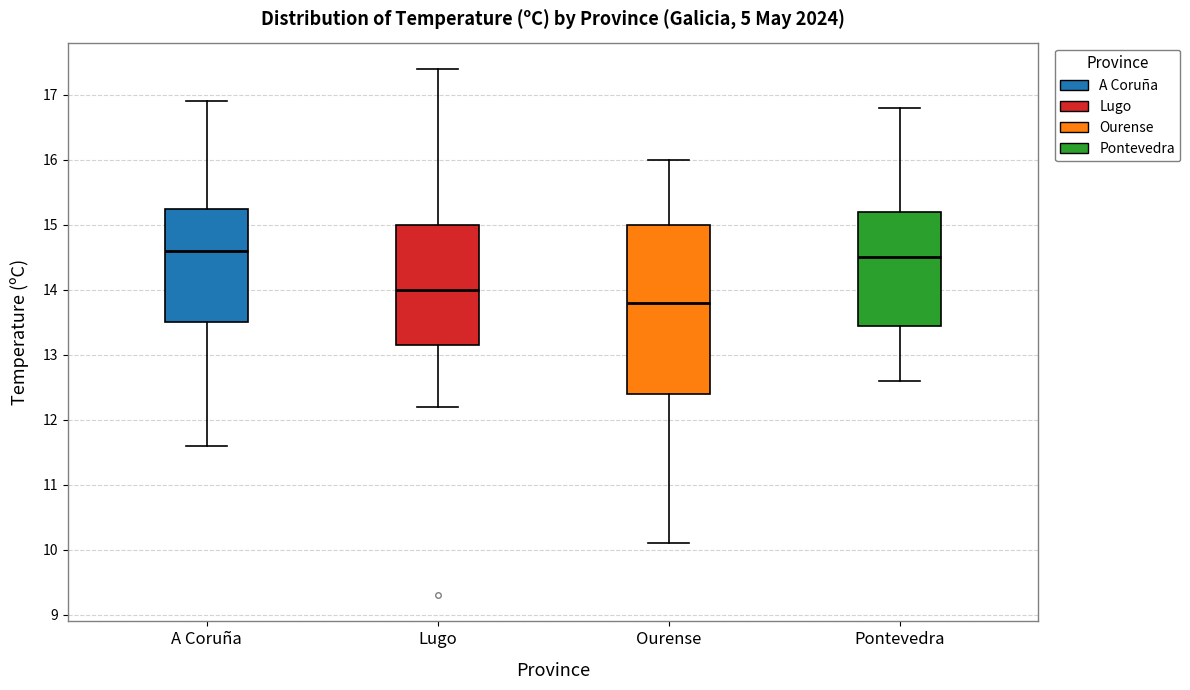

Which box's median line is the lowest?

Ourense